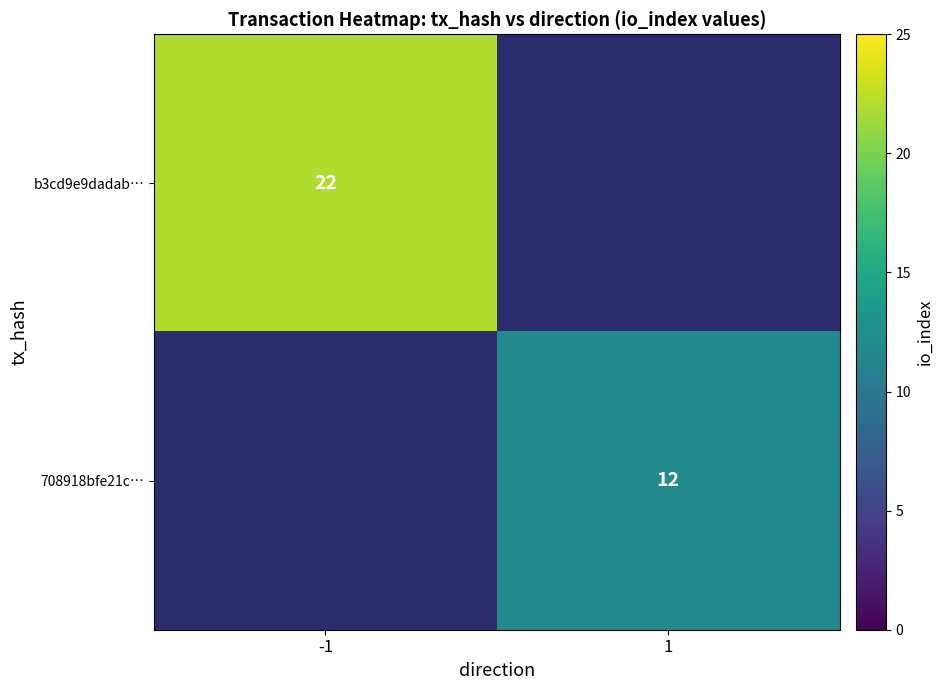

At which category does the chart reach its minimum across all series?

1